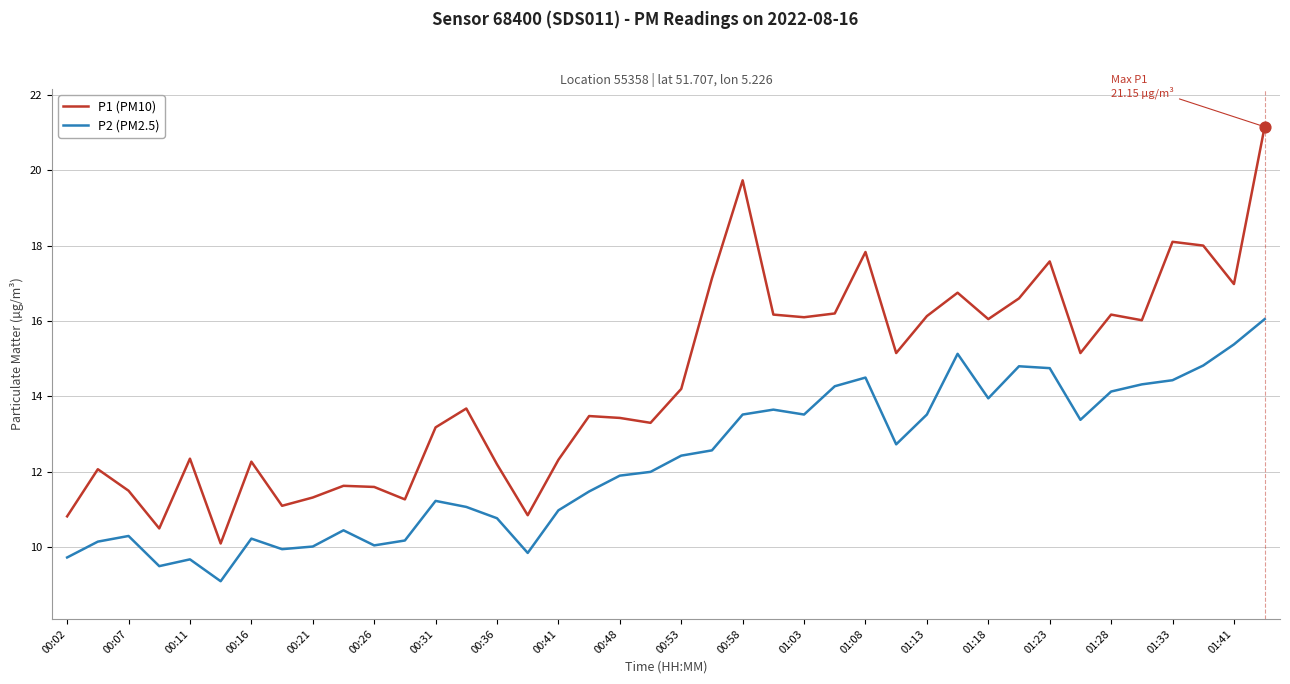

Which series has the largest total across all categories?

P1 (PM10)